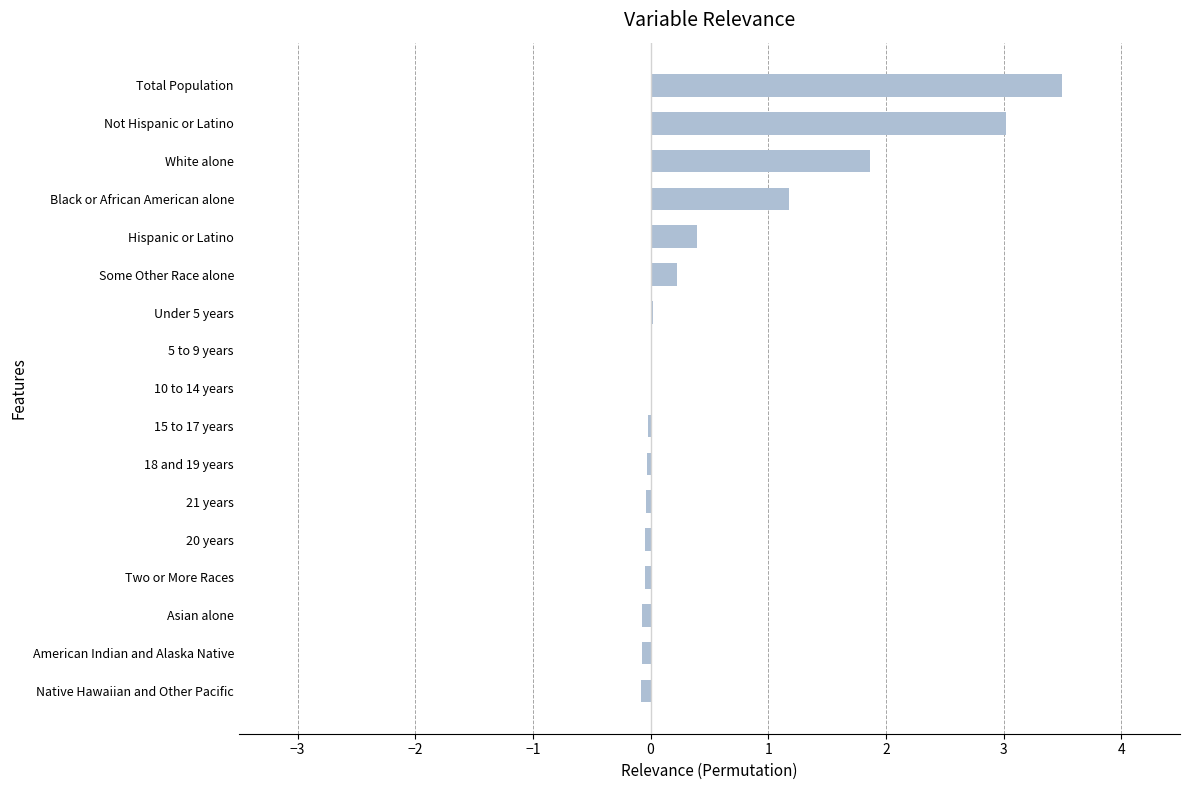

Which has a higher value, Total Population or White alone?

Total Population